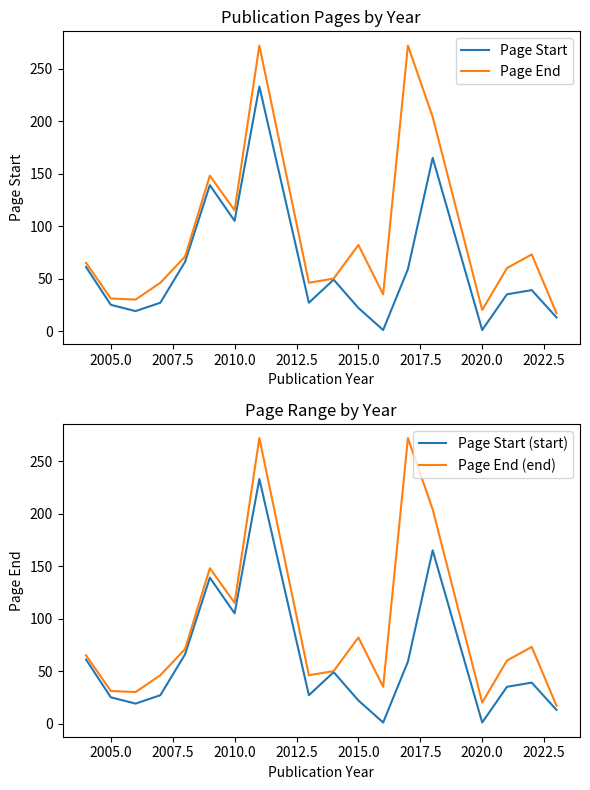

What is the label of the 17th point from the right?

2005.0